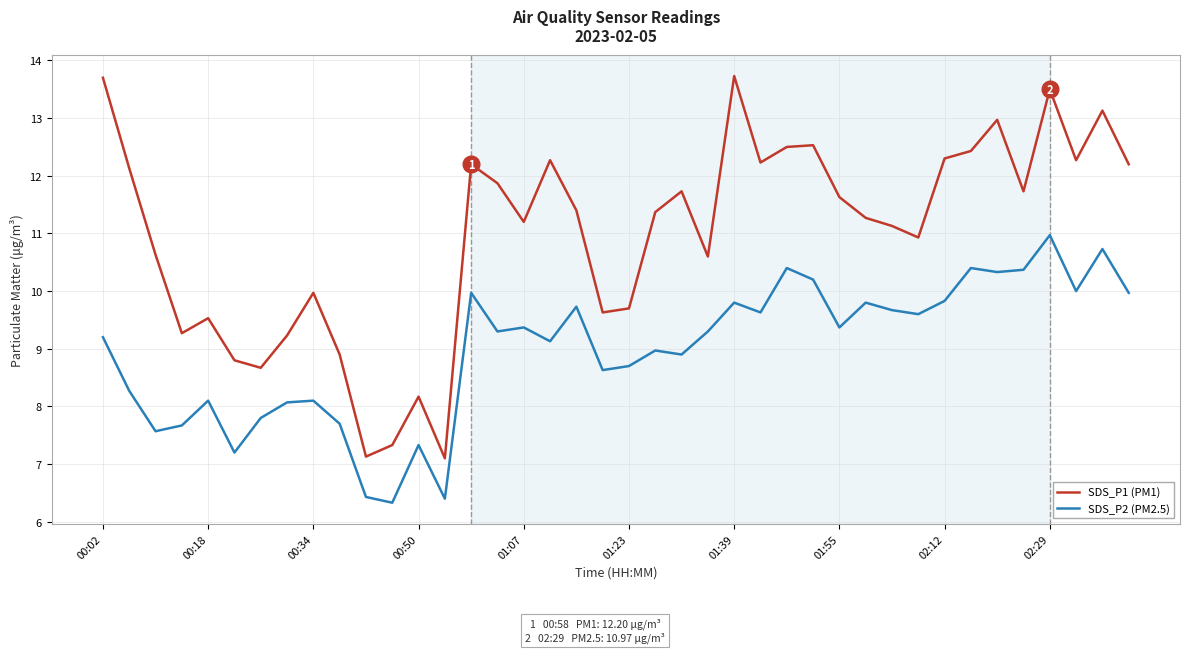

What is the difference between the maximum and minimum values in the SDS_P2 (PM2.5) series?

4.6